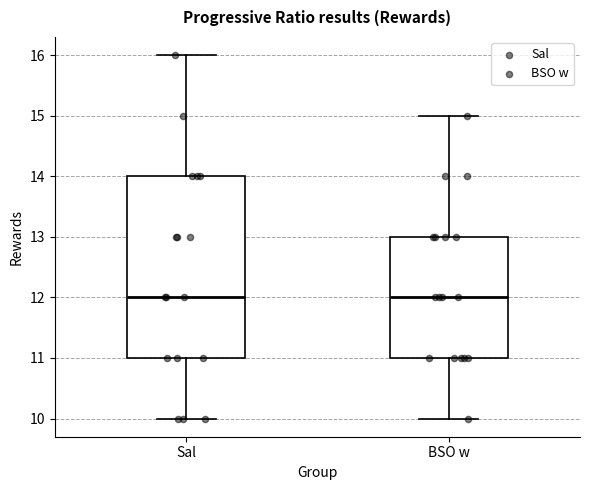

Reading left to right, transcribe this box plot: for each box, give where its median line is, the range the box spans, and where its two whiskers end, as read against the y-axis. The values are not printed on the chart, so give them approximately, as read against the axis.

Sal: median 12, box 11 to 14, whiskers 10 to 16
BSO w: median 12, box 11 to 13, whiskers 10 to 15